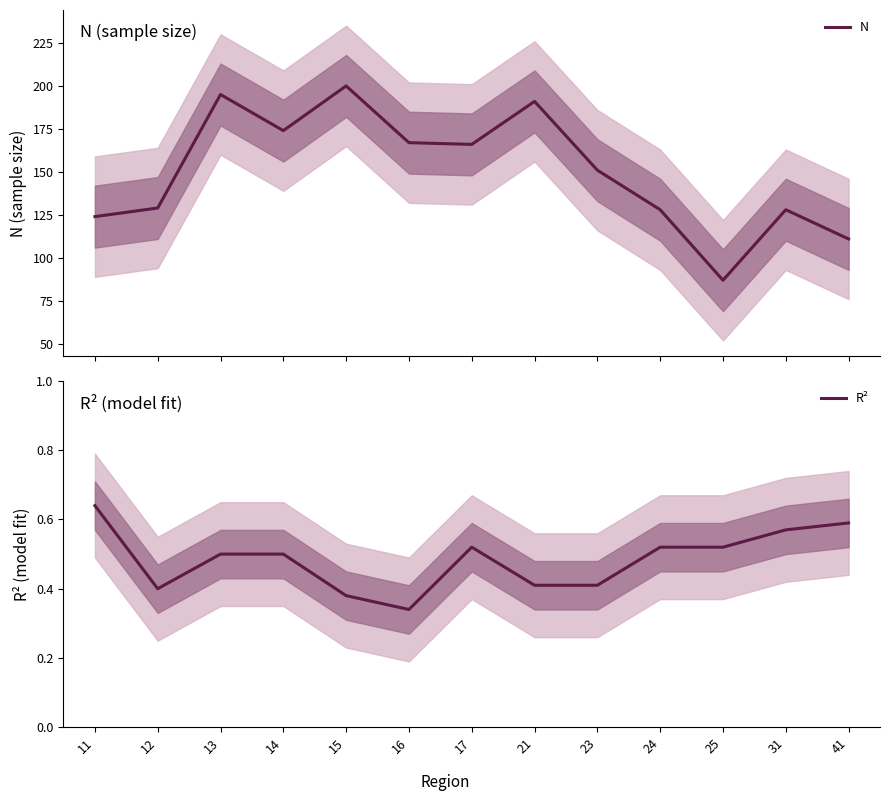

Which label corresponds to the largest value in the chart?

15